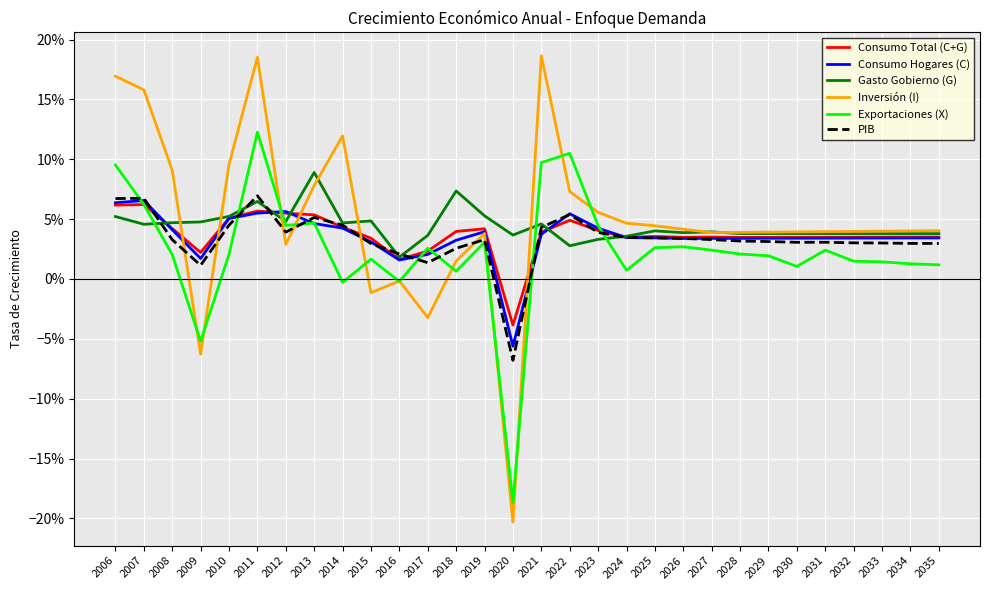

How many intersections are there between Consumo Hogares (C) and PIB?

13